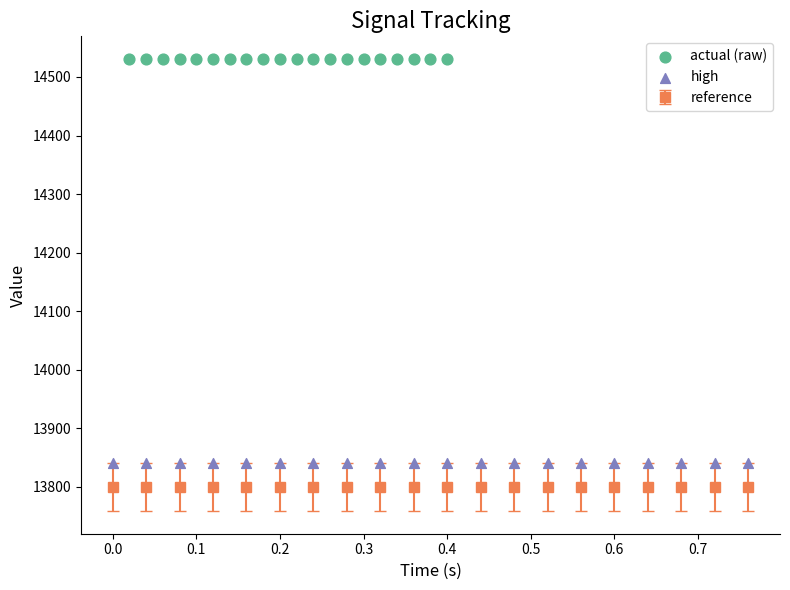

Which series reaches the minimum Y coordinate?

high